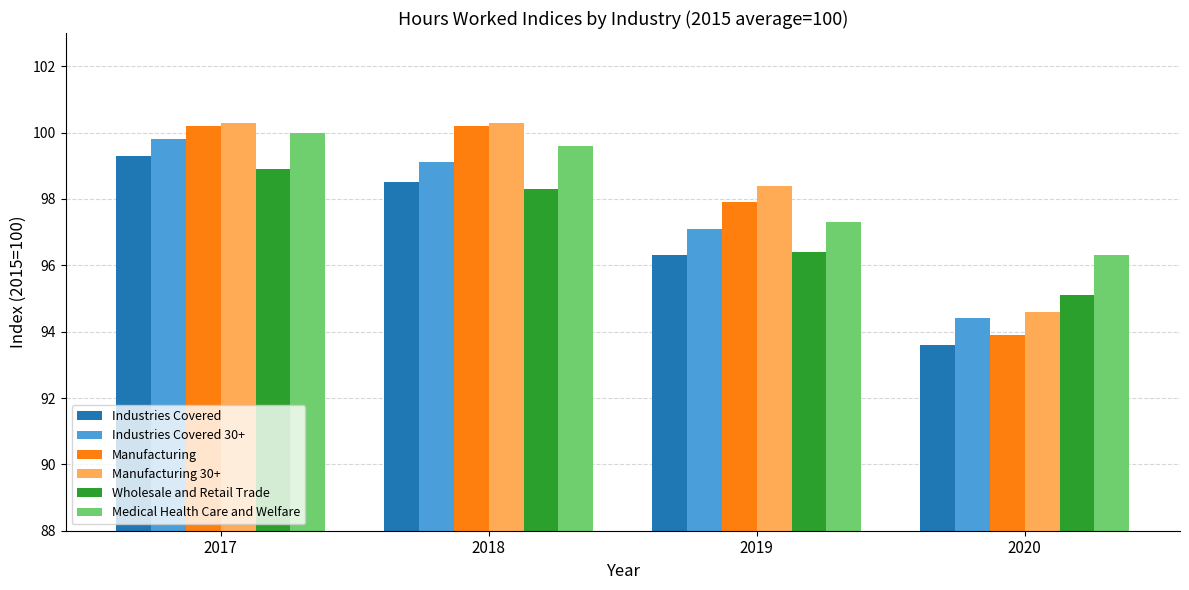

What is the difference between the highest and lowest values at 2020?

2.7